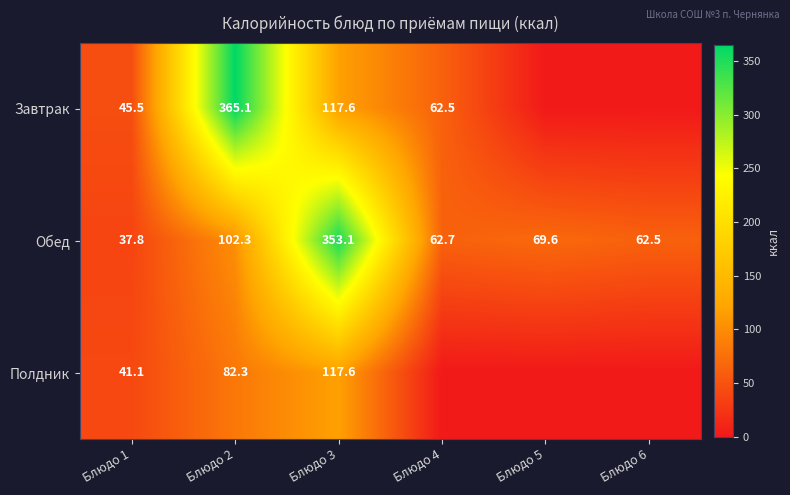

Is it true that Обед equals 62.5 at Блюдо 6?

True